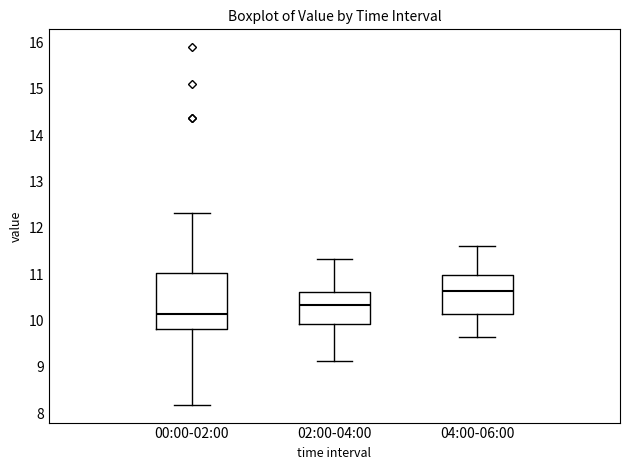

Comparing the boxes themselves (not the whiskers), which one is the tallest?

00:00-02:00